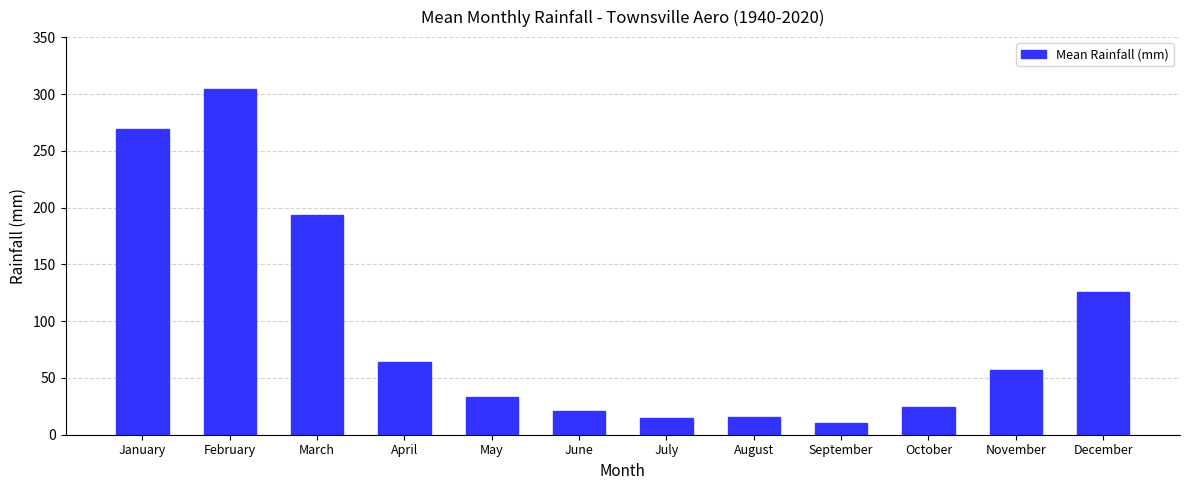

What is the sum of the values at June and April?

84.5